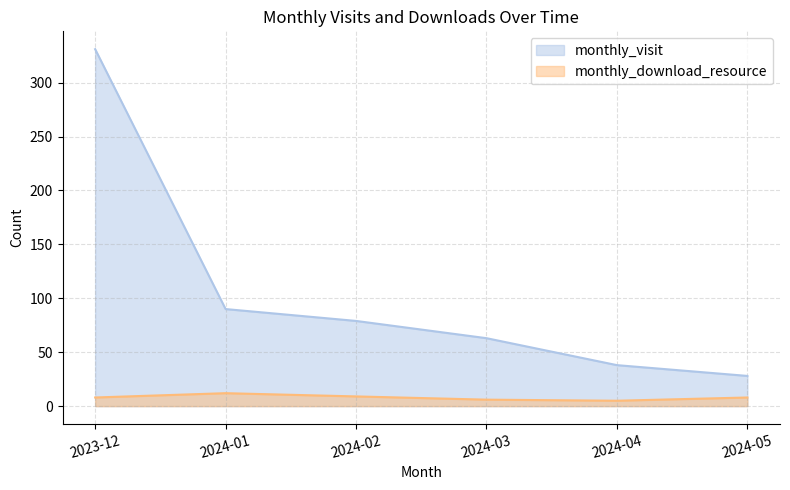

Which has a higher value, 2024-02 or 2024-04?

2024-02